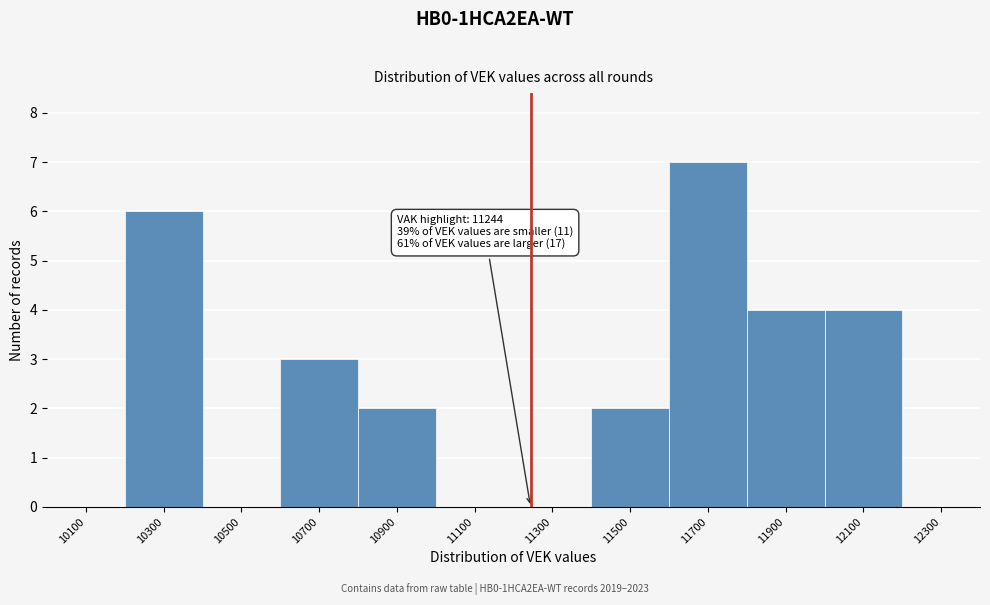

Which range on the x-axis has the tallest bar?

11600 to 11800